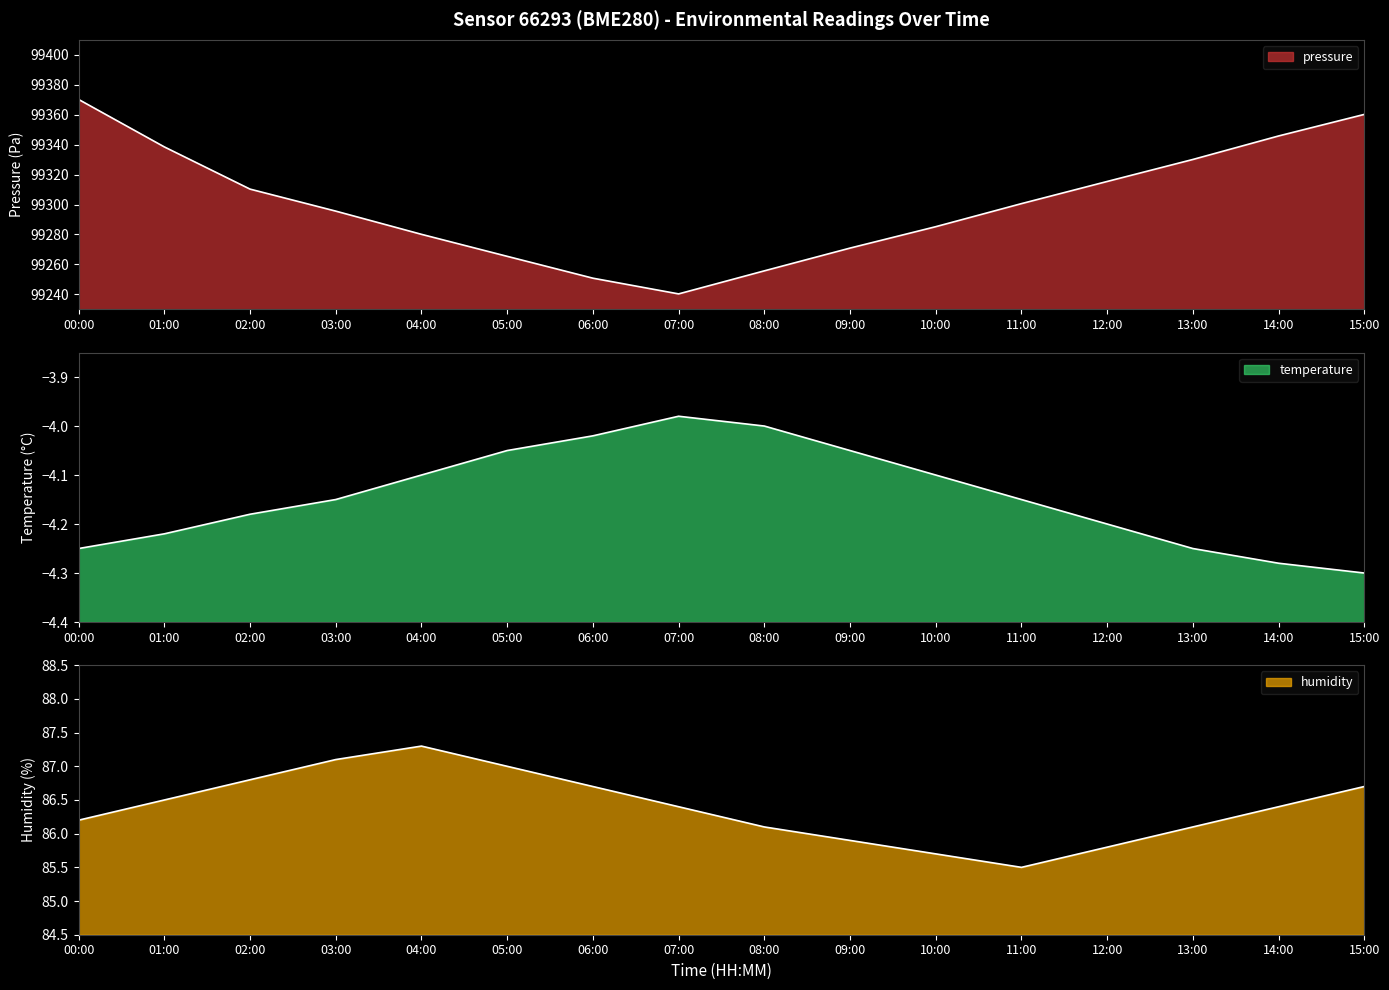

At which category does humidity reach its first local peak?

04:00